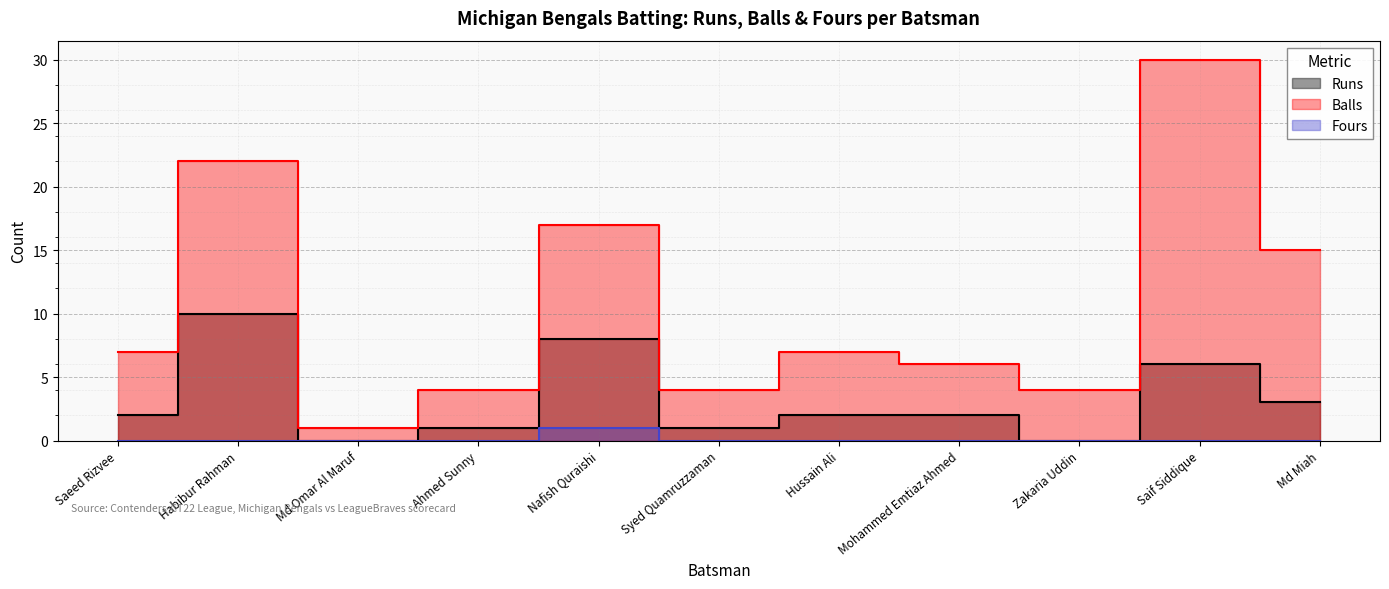

What value does the Runs series have at Habibur Rahman?

10